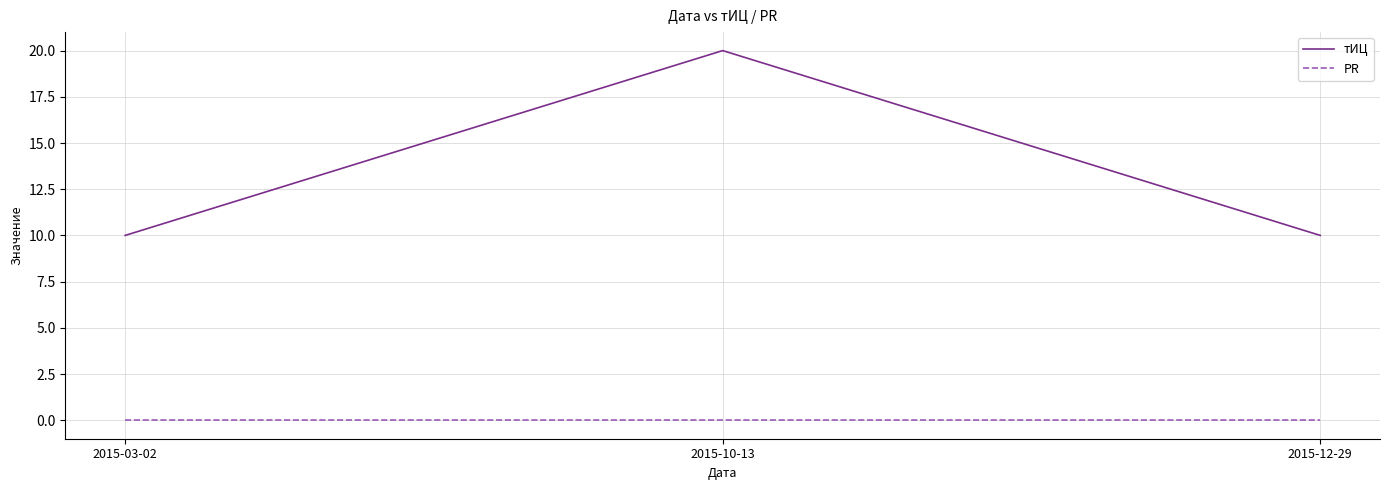

Count the number of data series in this chart.

2